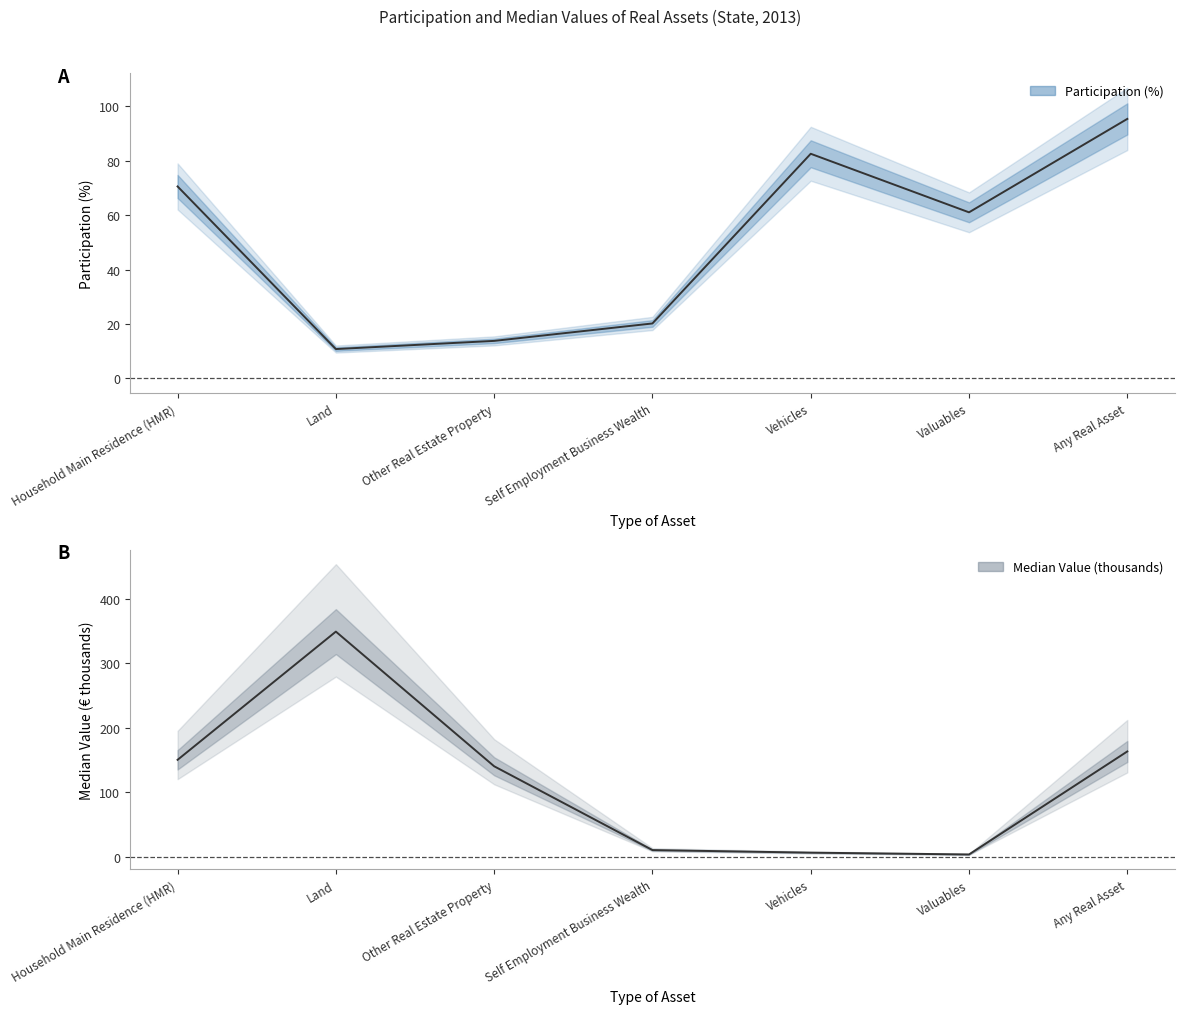

What is the total value across all series at Any Real Asset?

258.3